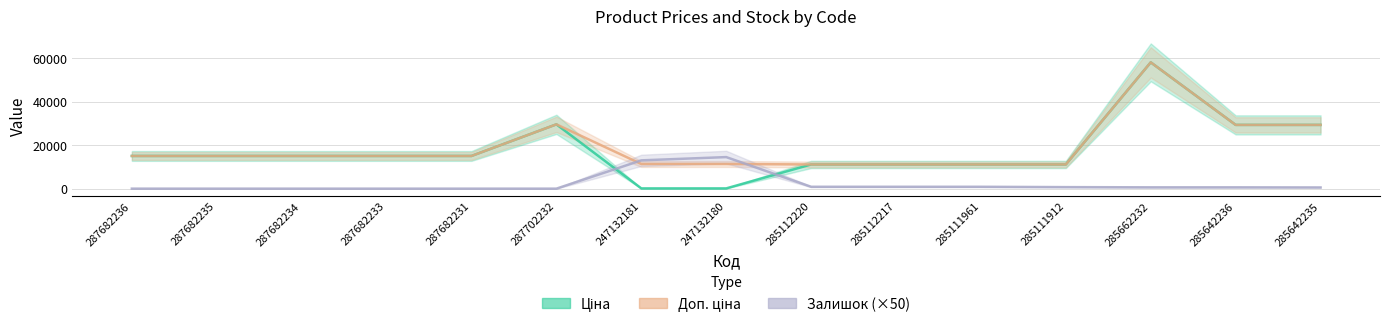

At how many categories does at least one series exceed 47902?

1